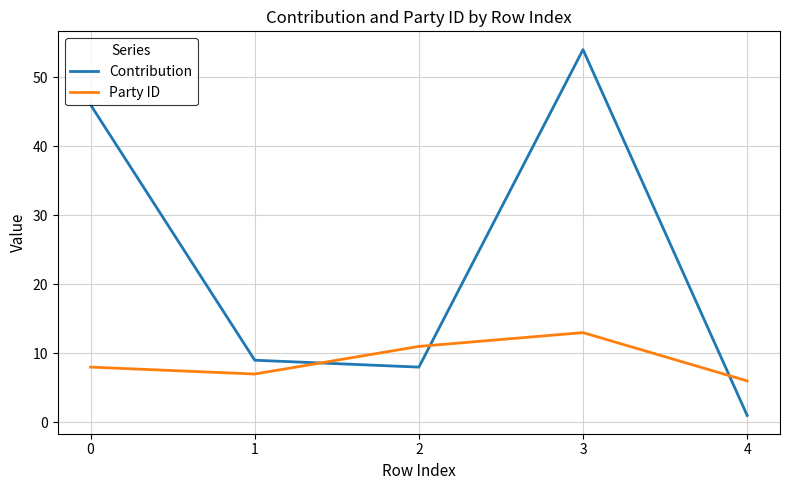

True or false: Contribution and Party ID cross at least once.

True